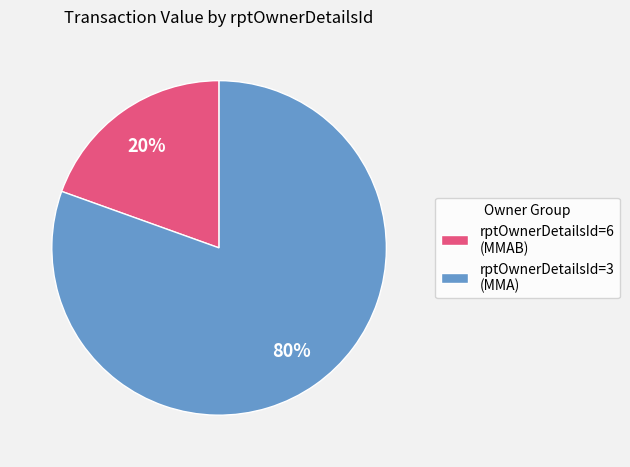

Do rptOwnerDetailsId=3 (MMA) and rptOwnerDetailsId=6 (MMAB) together represent more than half of the pie?

Yes